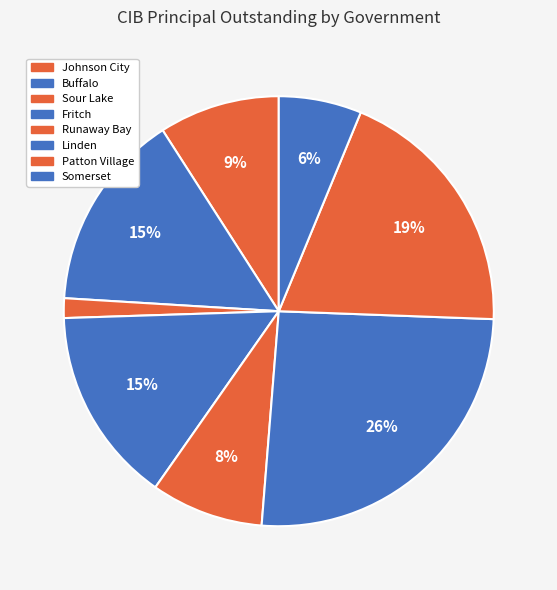

Rank the categories by value from highest to lowest.

Linden, Patton Village, Buffalo, Fritch, Johnson City, Runaway Bay, Somerset, Sour Lake